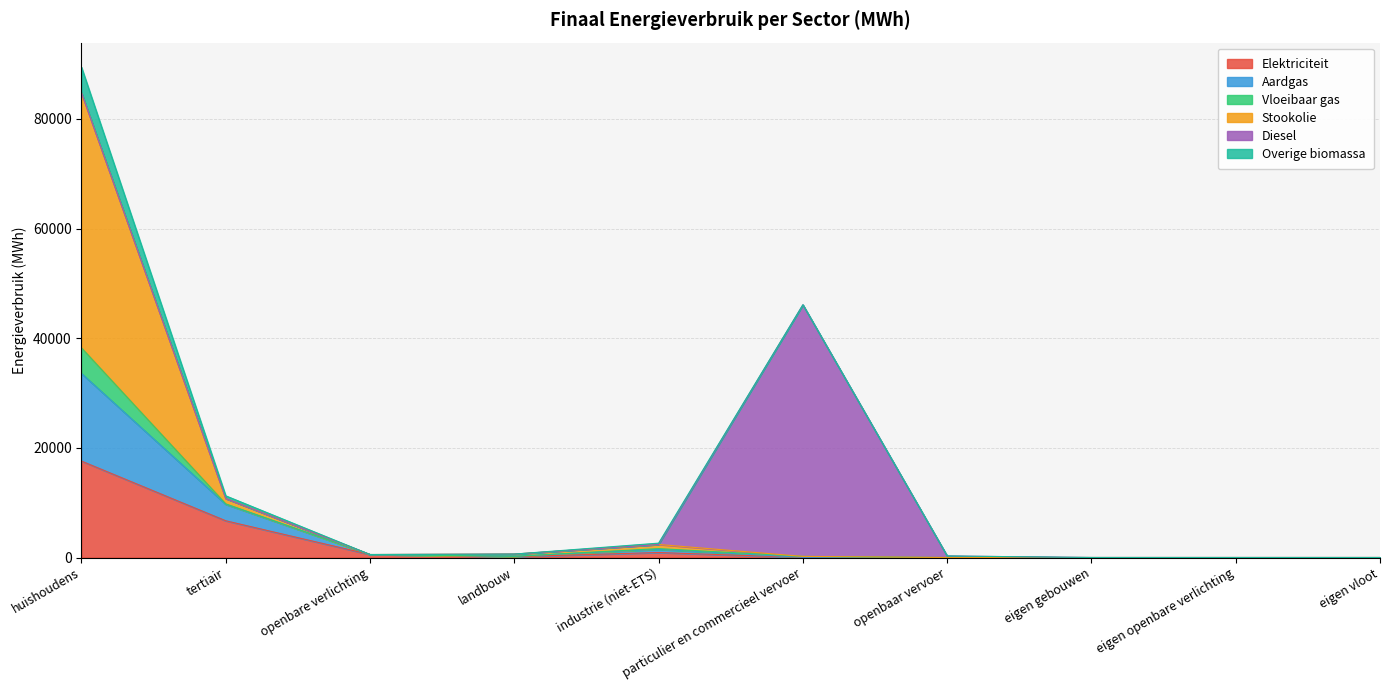

What is the value of the Aardgas point at the 4th from the left?

626.6